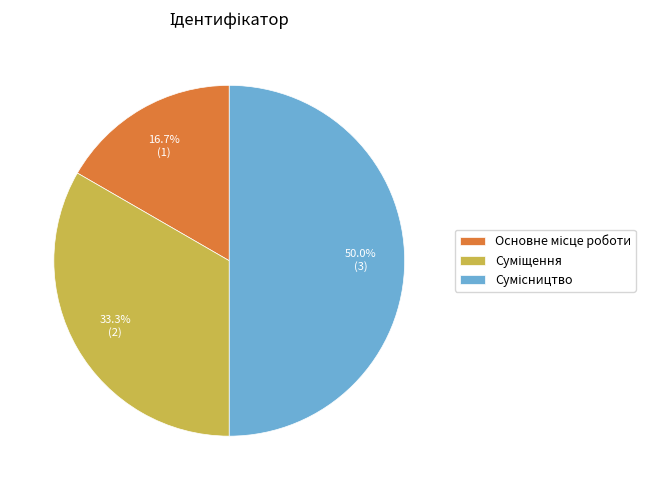

Which has a higher value, Суміщення or Основне місце роботи?

Суміщення